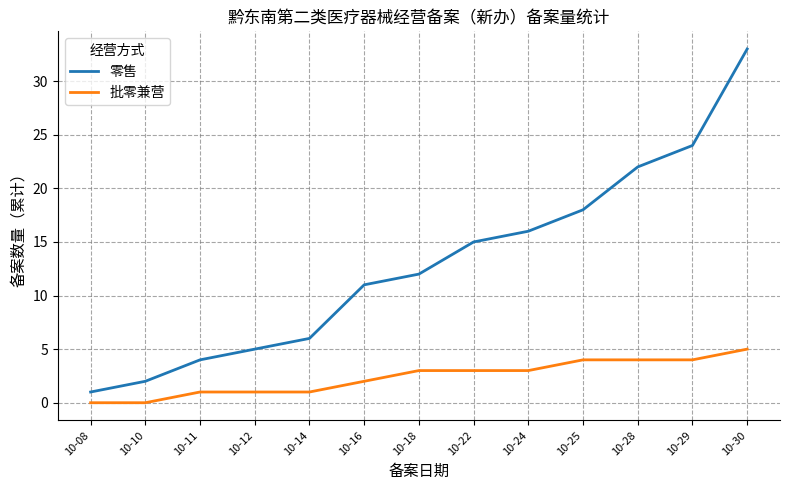

Which series has the largest range (max minus min)?

零售